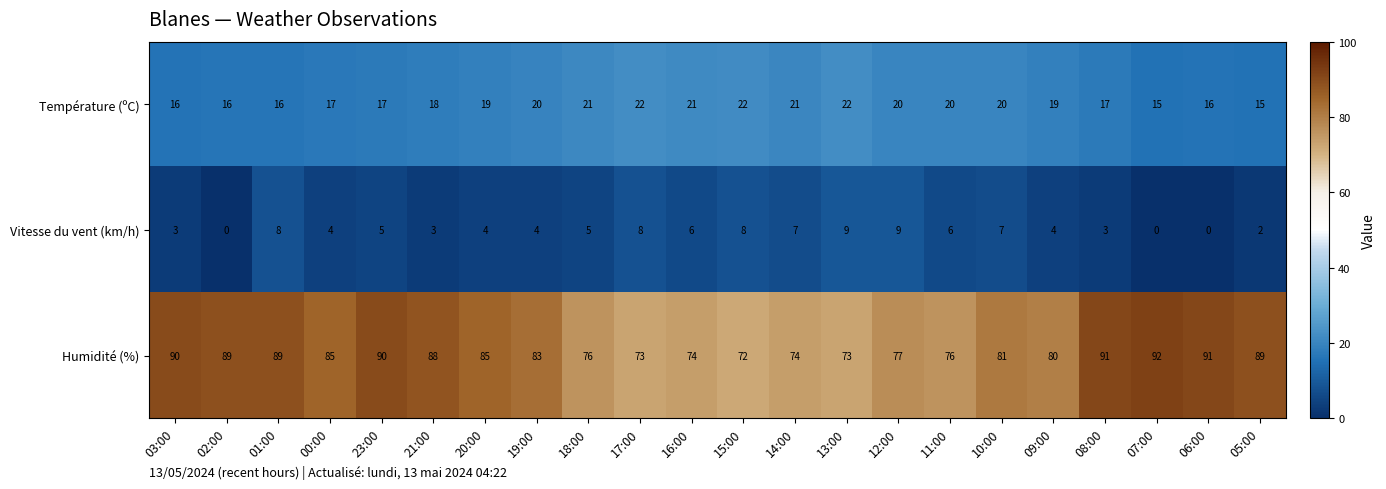

Rank the series at 08:00 from lowest to highest value.

Vitesse du vent (km/h), Température (ºC), Humidité (%)